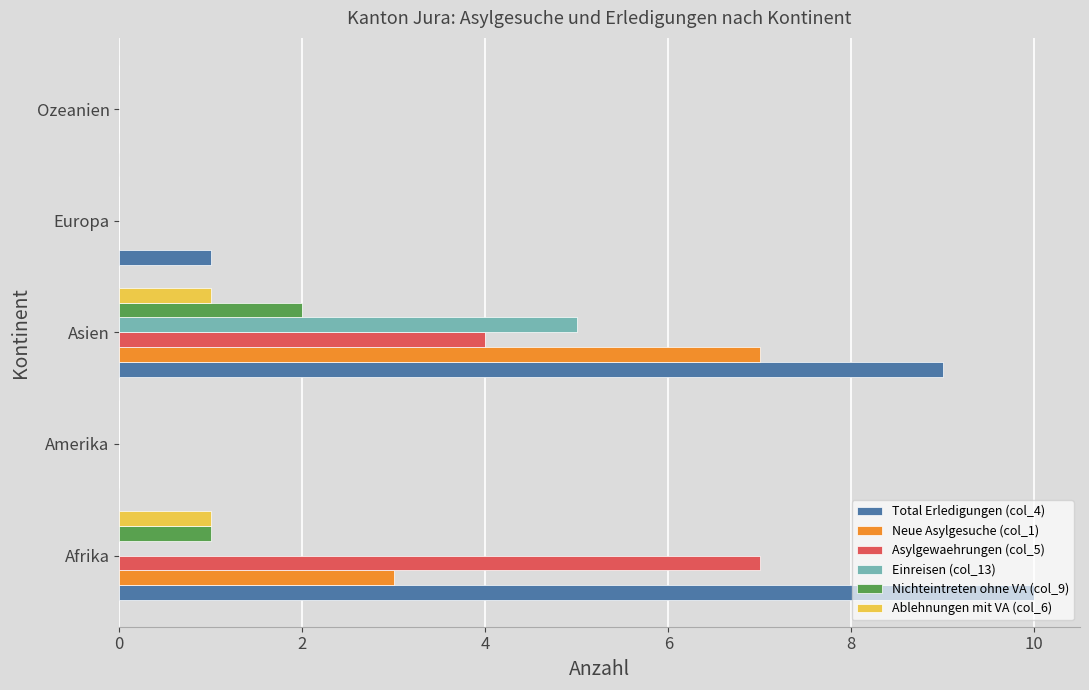

At which category is the sum across all series the highest?

Asien